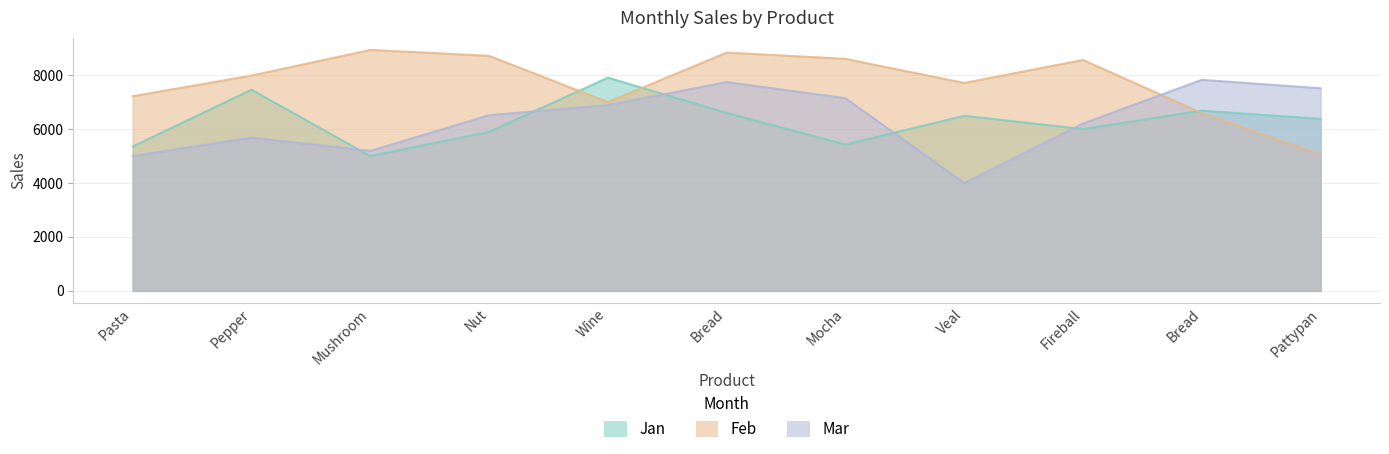

What is the sum of all Jan values?

69185